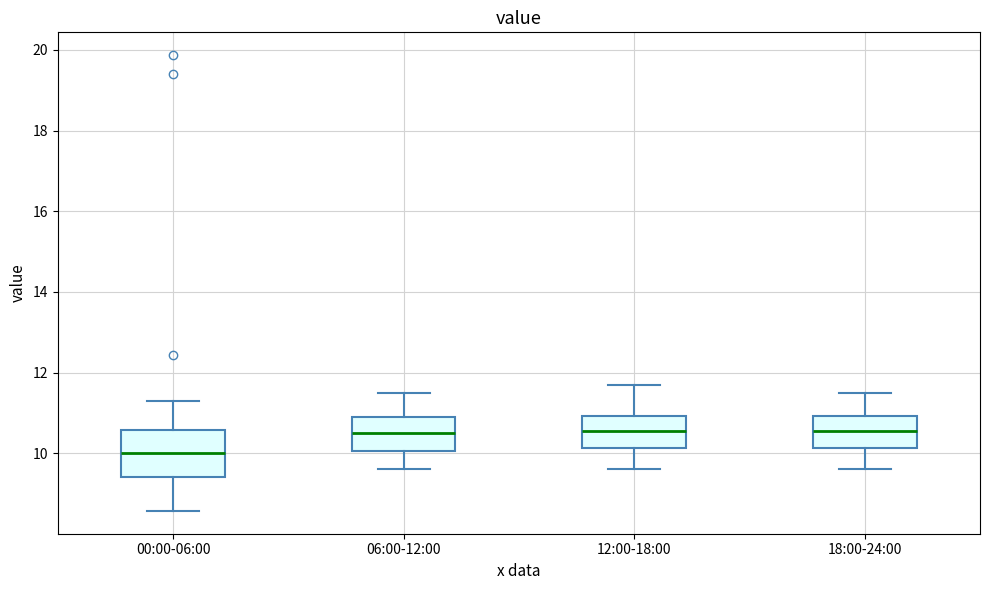

Reading left to right, read every box against the y-axis: the position of its median line, the range the box covers, and the ends of its whiskers. The values are not printed on the chart, so give them approximately, as read against the axis.

00:00-06:00: median 10.0, box 9.4 to 10.6, whiskers 8.6 to 11.4
06:00-12:00: median 10.6, box 10.0 to 11.0, whiskers 9.6 to 11.6
12:00-18:00: median 10.6, box 10.2 to 11.0, whiskers 9.6 to 11.8
18:00-24:00: median 10.6, box 10.2 to 11.0, whiskers 9.6 to 11.6